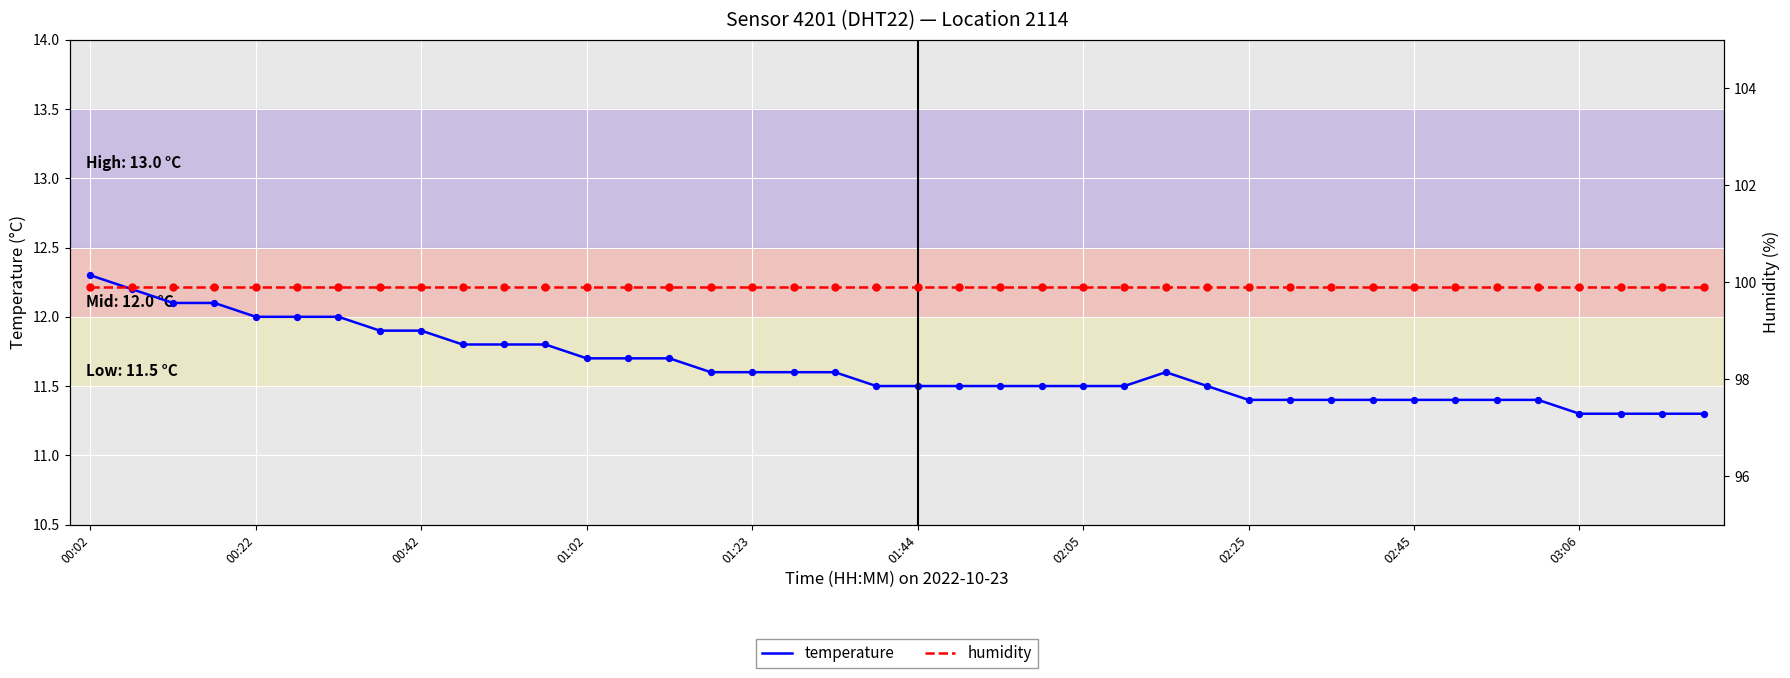

At which category is the sum across all series the highest?

00:02